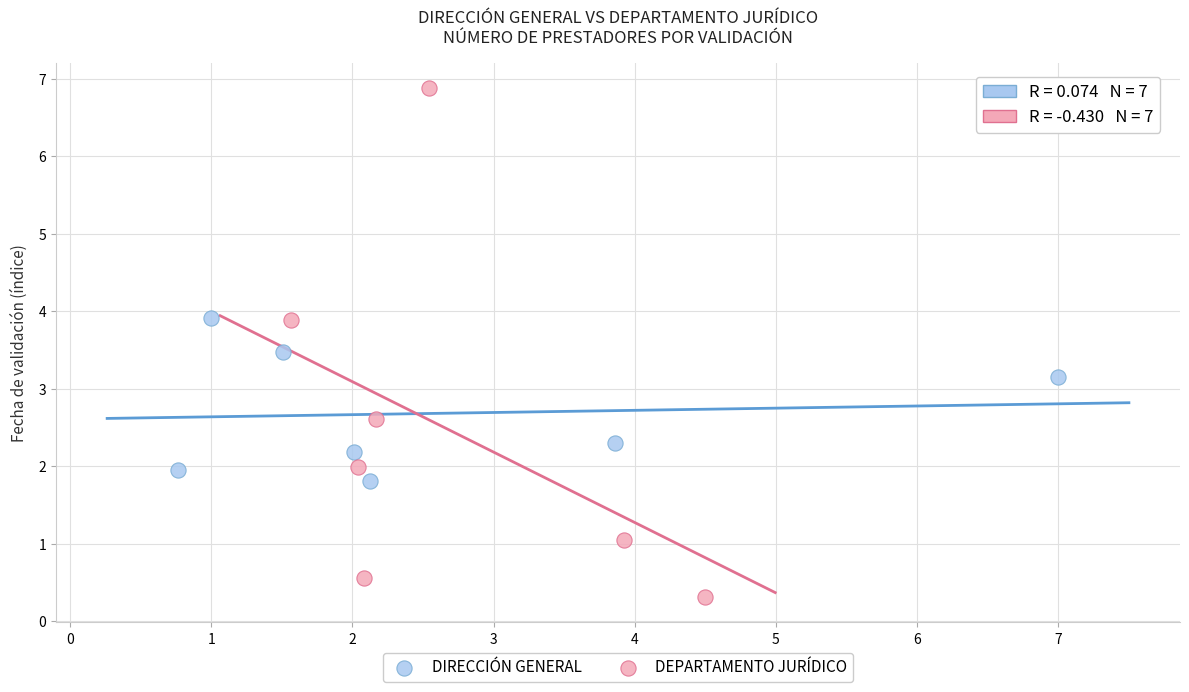

Which series has the widest spread of Y values?

DEPARTAMENTO JURÍDICO